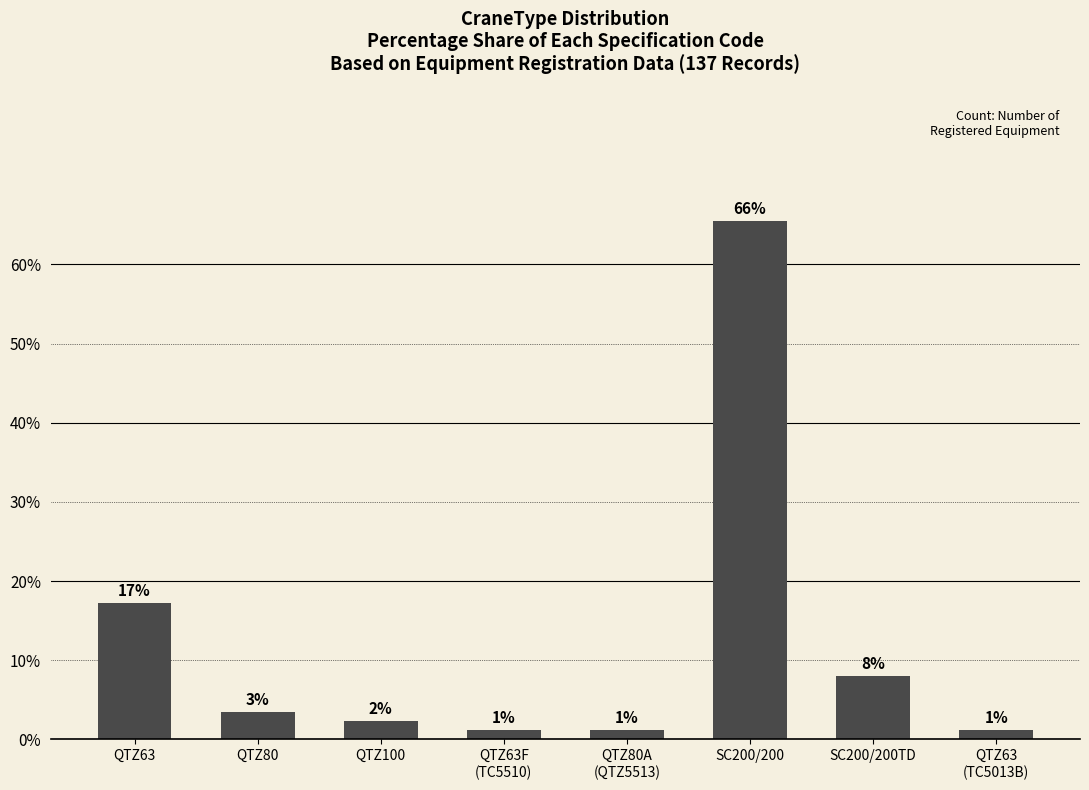

Rank the categories by value from highest to lowest.

SC200/200, QTZ63, SC200/200TD, QTZ80, QTZ100, QTZ63F
(TC5510), QTZ80A
(QTZ5513), QTZ63
(TC5013B)